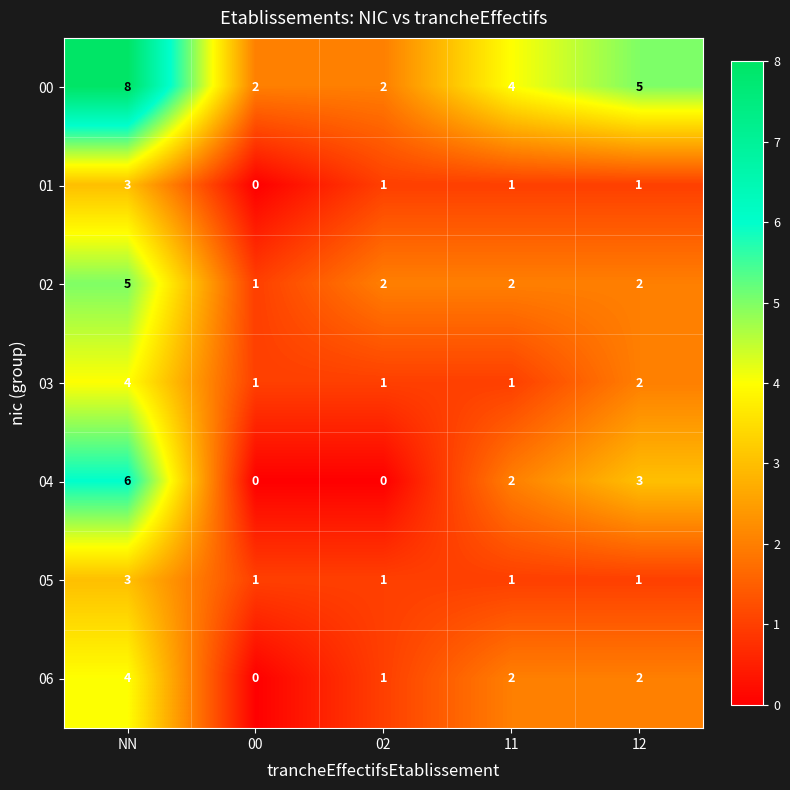

What is the difference between the maximum and minimum values in the 01 series?

3